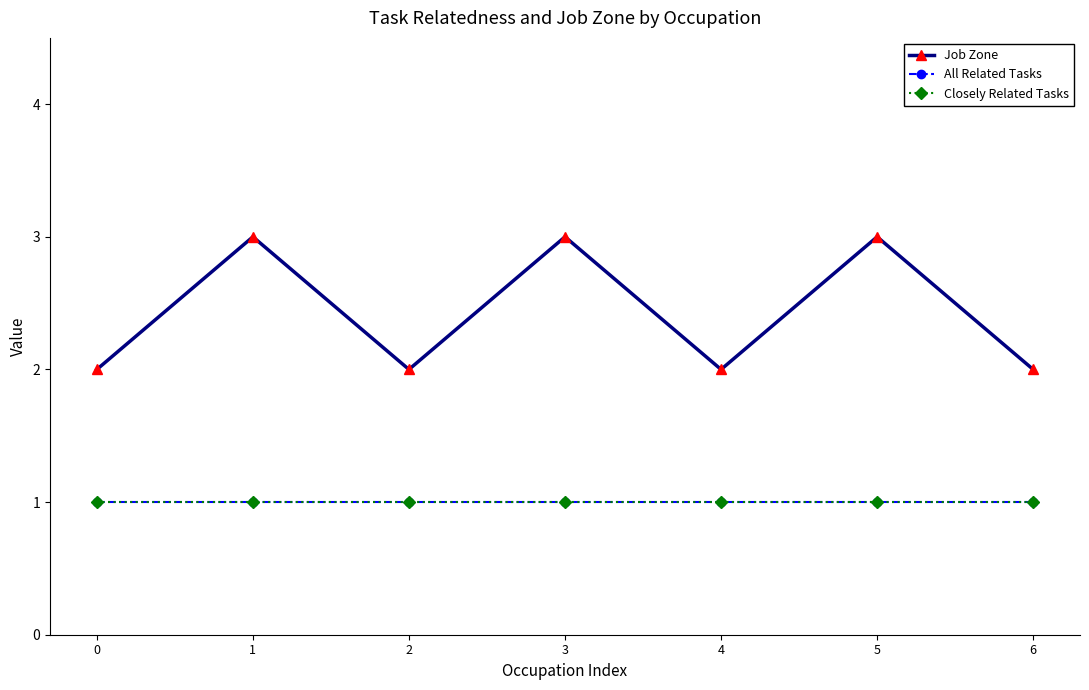

What is the sum of all Closely Related Tasks values?

7